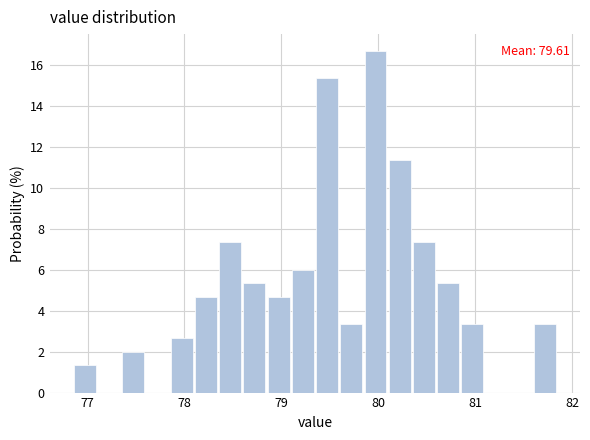

Read against the x-axis, roughly where is the centre of the tallest bar?

80.0